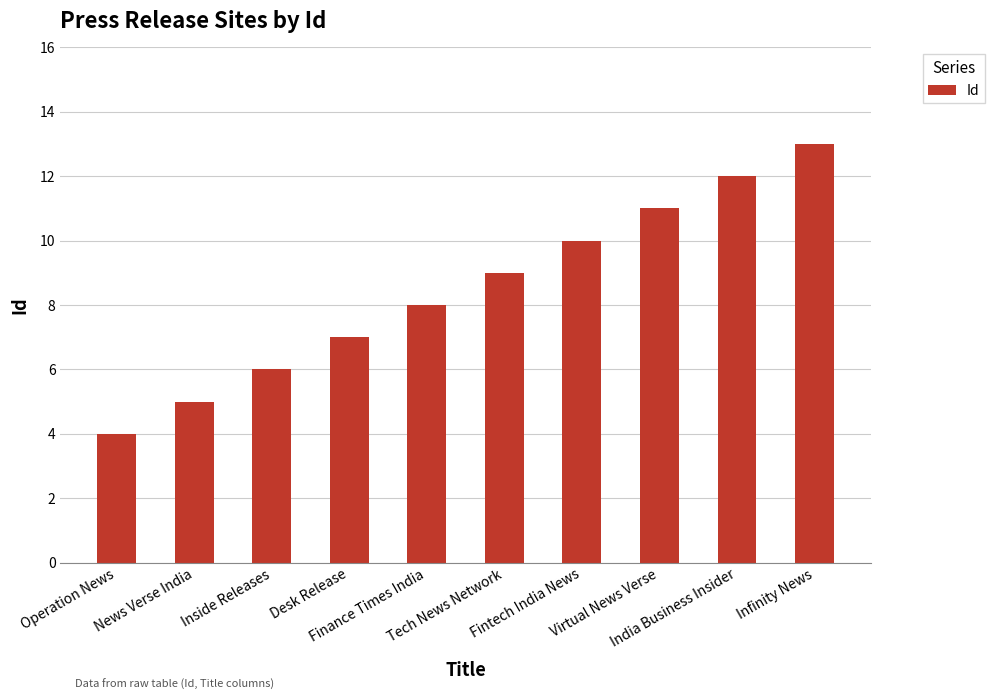

What value does the data have at Inside Releases?

6